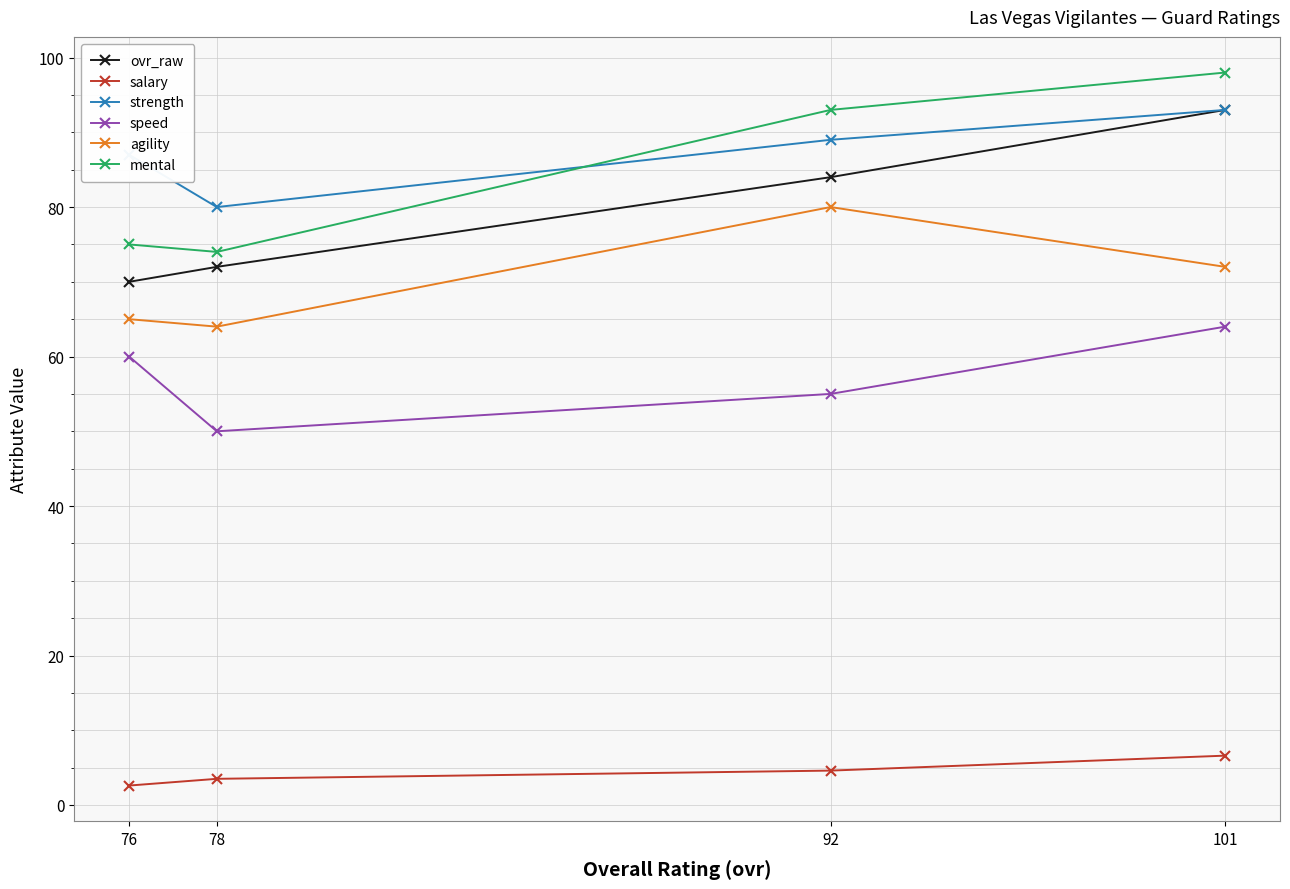

True or false: salary has a value of 6.6 at 101.

True